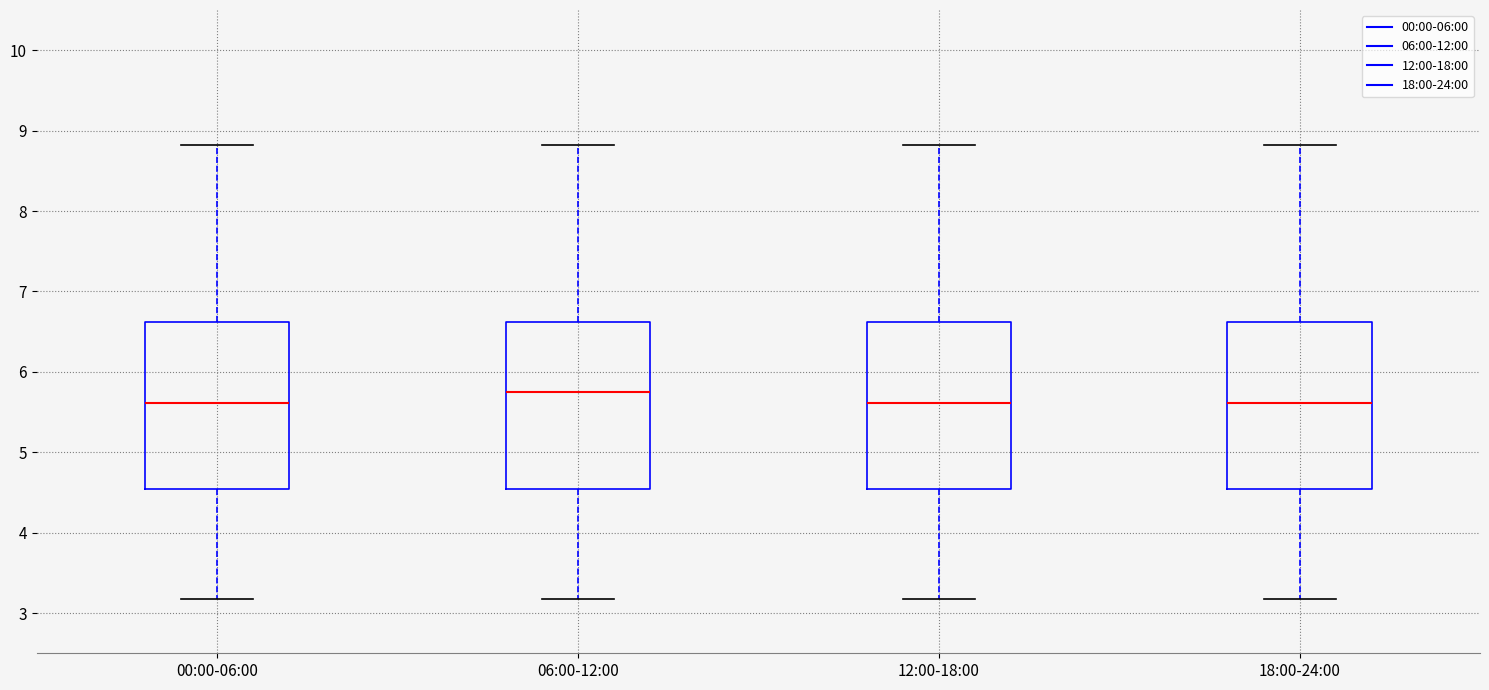

Reading left to right, read every box against the y-axis: the position of its median line, the range the box covers, and the ends of its whiskers. The values are not printed on the chart, so give them approximately, as read against the axis.

00:00-06:00: median 5.6, box 4.5 to 6.6, whiskers 3.2 to 8.8
06:00-12:00: median 5.8, box 4.5 to 6.6, whiskers 3.2 to 8.8
12:00-18:00: median 5.6, box 4.5 to 6.6, whiskers 3.2 to 8.8
18:00-24:00: median 5.6, box 4.5 to 6.6, whiskers 3.2 to 8.8